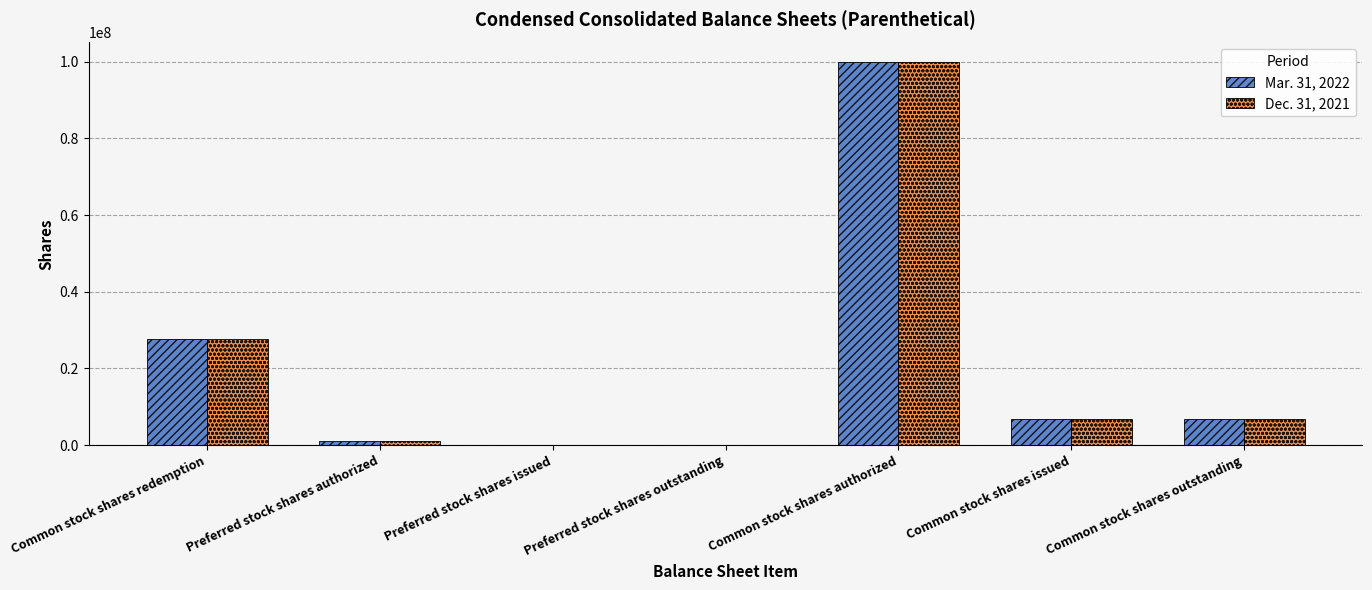

What is the greatest value displayed?

100000000